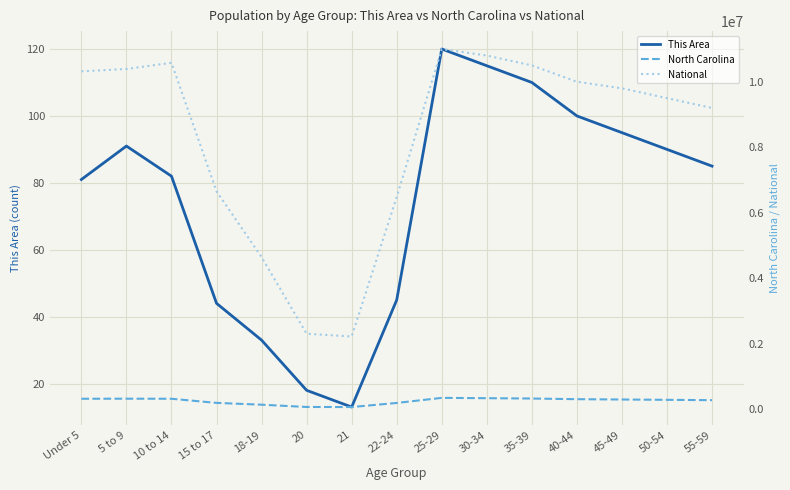

Rank the series by their maximum value, from highest to lowest.

National, North Carolina, This Area